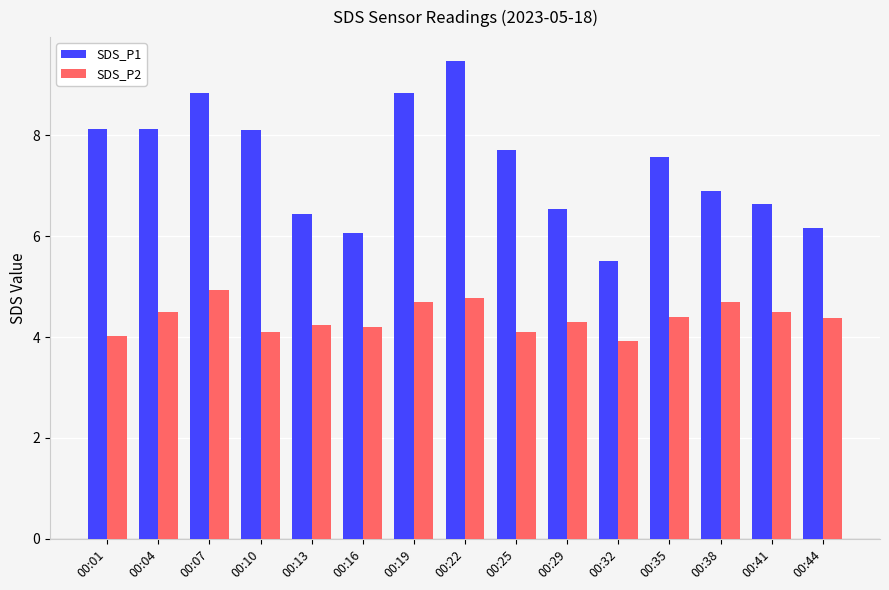

What value does the SDS_P2 series have at 00:13?

4.2